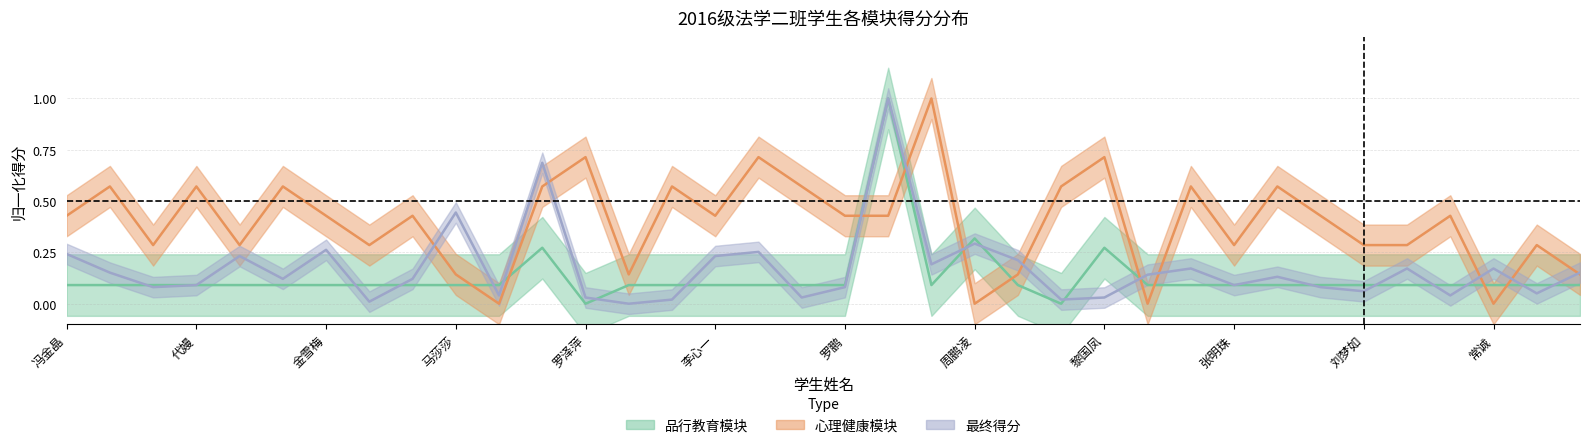

Is the value of 品行教育 at 李心一 greater than the value of 心理健康 at 张印?

No